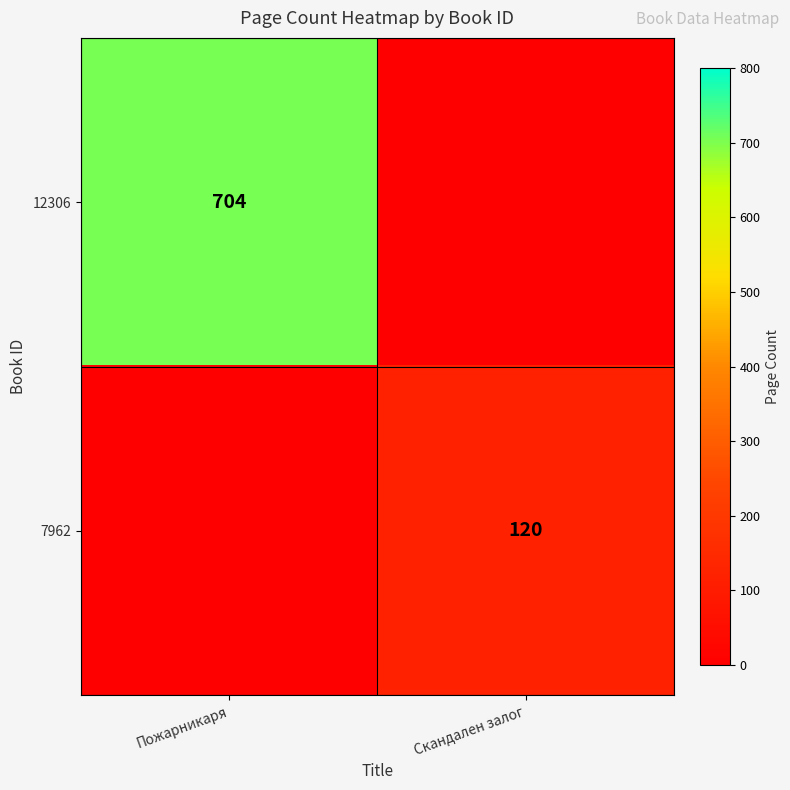

At which category is the sum across all series the highest?

Пожарникаря